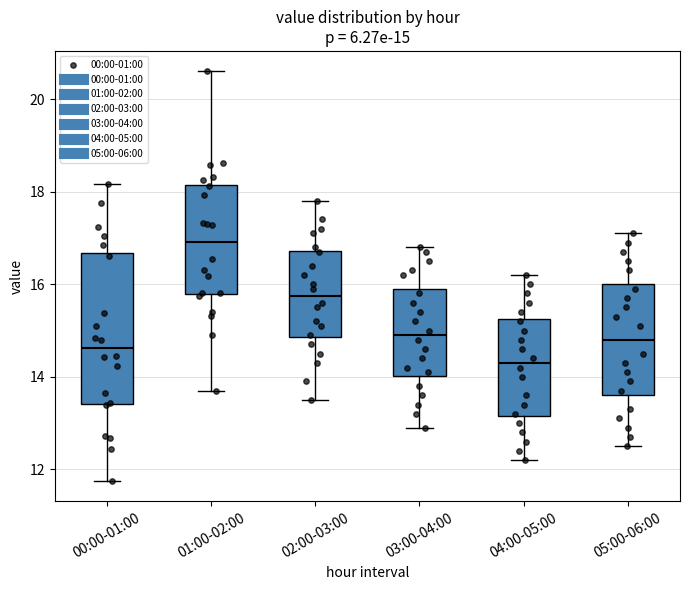

Which box is the tallest, from its lower edge to its upper edge?

00:00-01:00